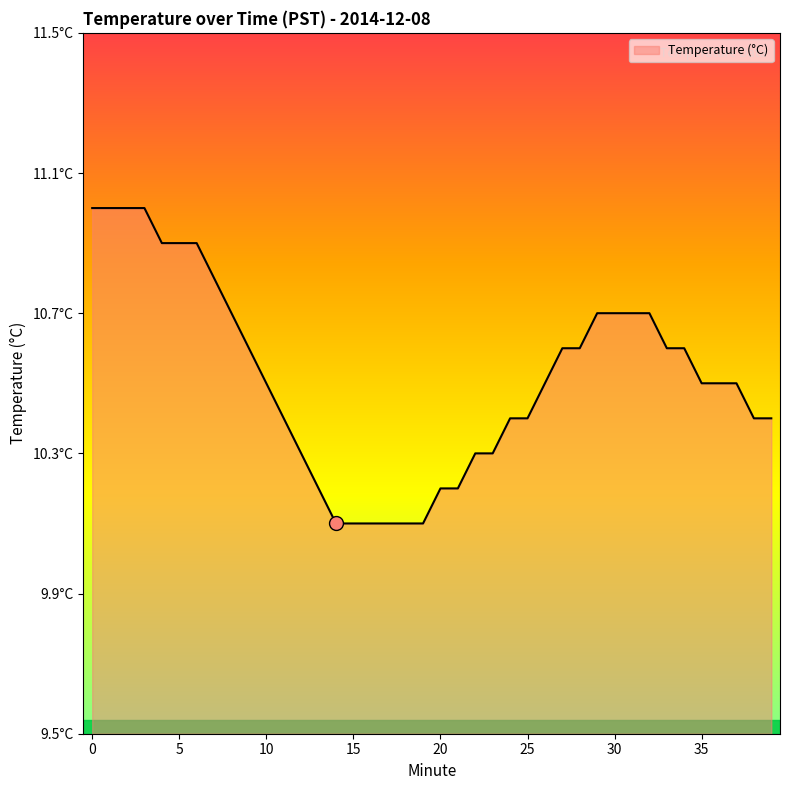

List the labels in order of value, smallest first.

14, 15, 16, 17, 18, 19, 13, 20, 21, 12, 22, 23, 11, 24, 25, 38, 39, 10, 26, 35, 36, 37, 9, 27, 28, 33, 34, 8, 29, 30, 31, 32, 7, 4, 5, 6, 0, 1, 2, 3